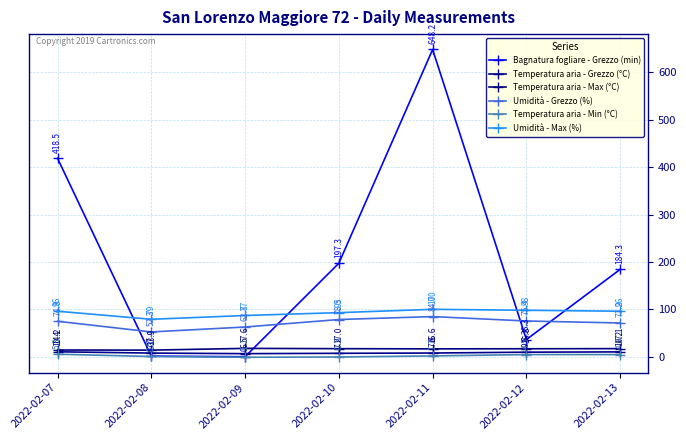

Between which two adjacent categories do Bagnatura fogliare - Grezzo (min) and Umidità - Max (%) first intersect?

2022-02-07 and 2022-02-08